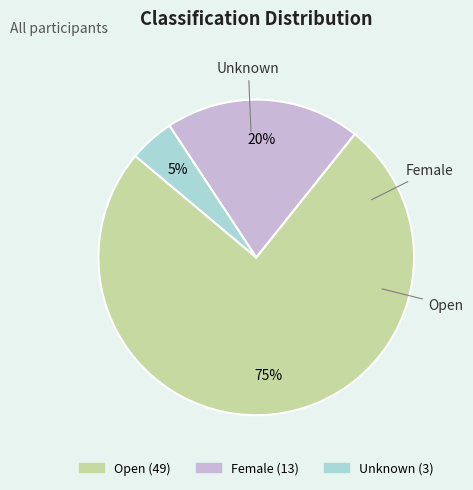

Is the sum of Open and Unknown greater than half?

Yes